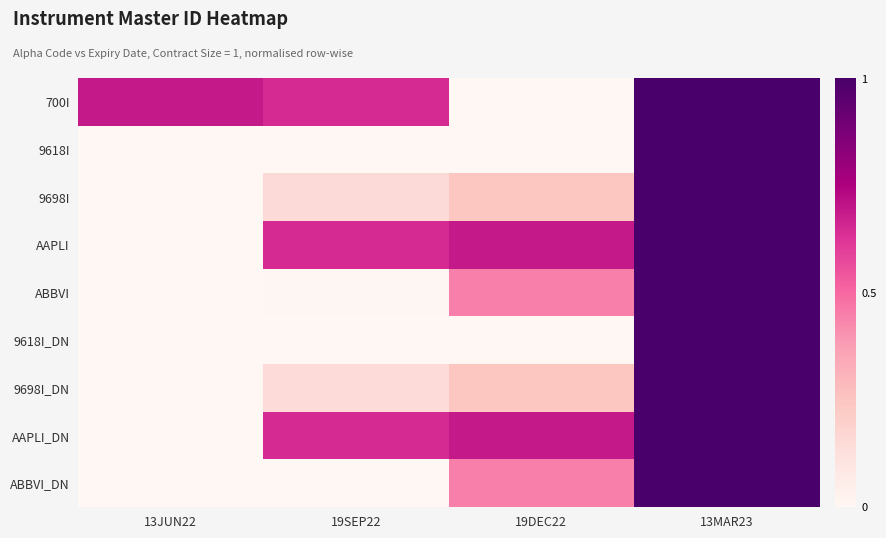

Which series has the largest total across all categories?

AAPLI